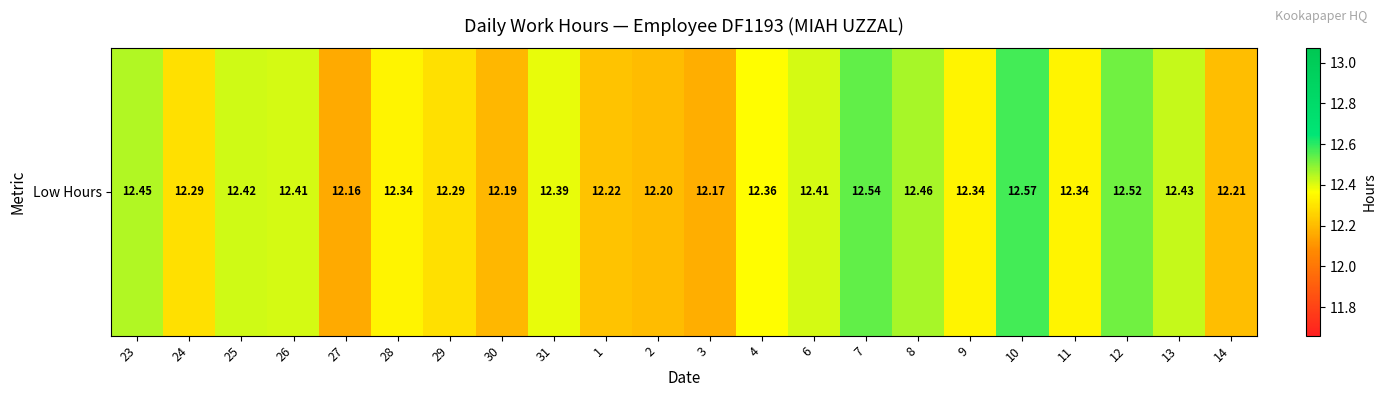

Reading left to right, extract all data points from this chart.

23=12.4	24=12.3	25=12.4	26=12.4	27=12.2	28=12.3	29=12.3	30=12.2	31=12.4	1=12.2	2=12.2	3=12.2	4=12.4	6=12.4	7=12.5	8=12.5	9=12.3	10=12.6	11=12.3	12=12.5	13=12.4	14=12.2